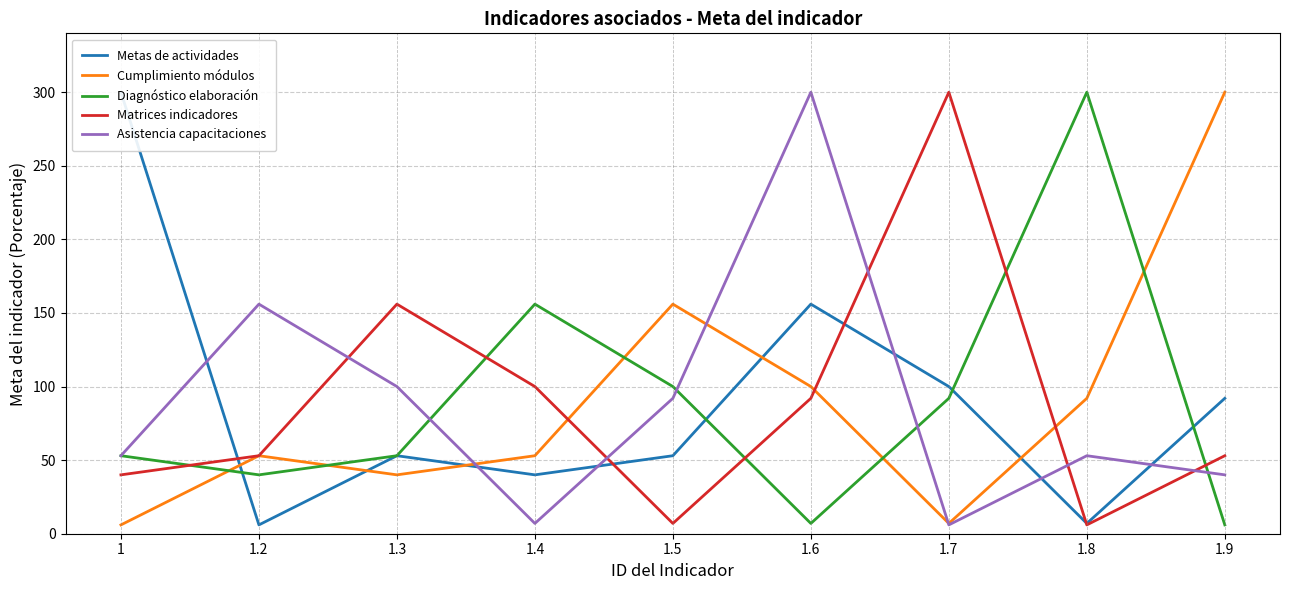

List the labels in order of Metas de actividades value, largest first.

1, 1.6, 1.7, 1.9, 1.3, 1.5, 1.4, 1.8, 1.2